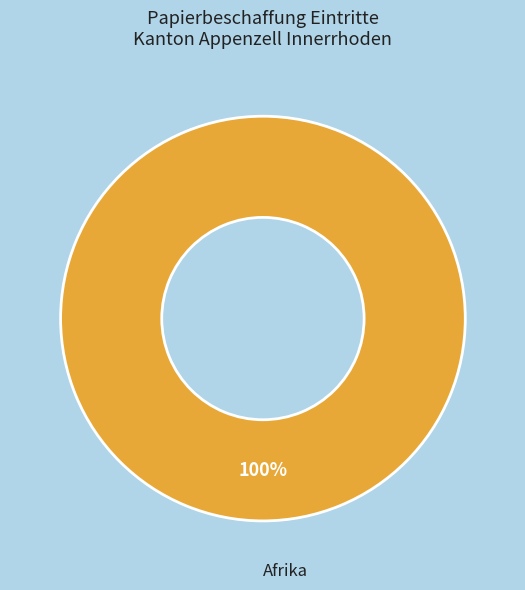

Is there a majority slice in this chart?

Yes